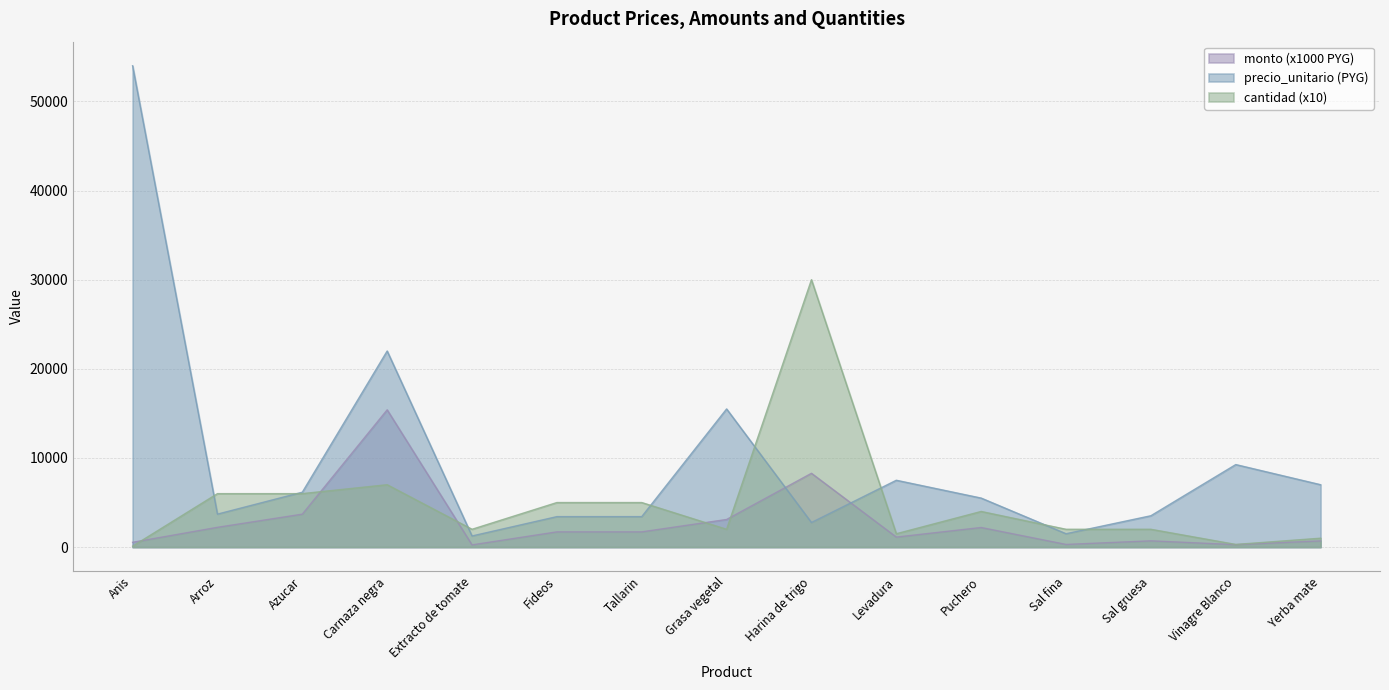

At Grasa vegetal, list the series in order from largest to smallest.

precio_unitario (PYG), monto (x1000 PYG), cantidad (x10)